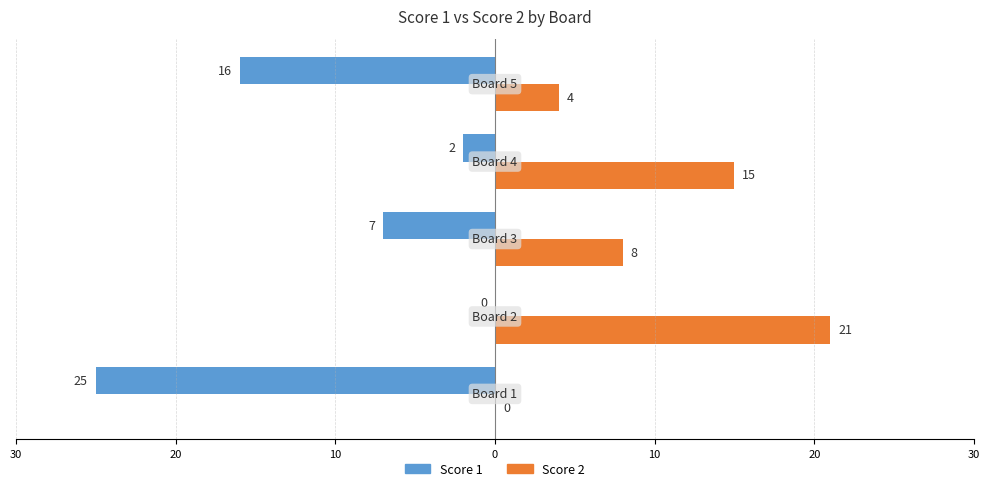

What is the sum of all Score 2 values?

48